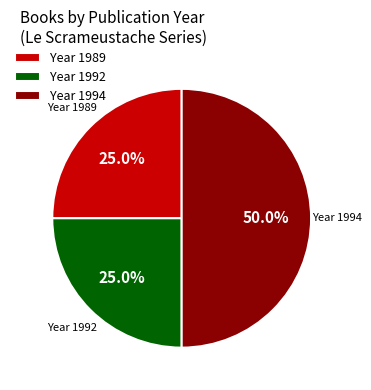

How many slices are in this pie chart?

3